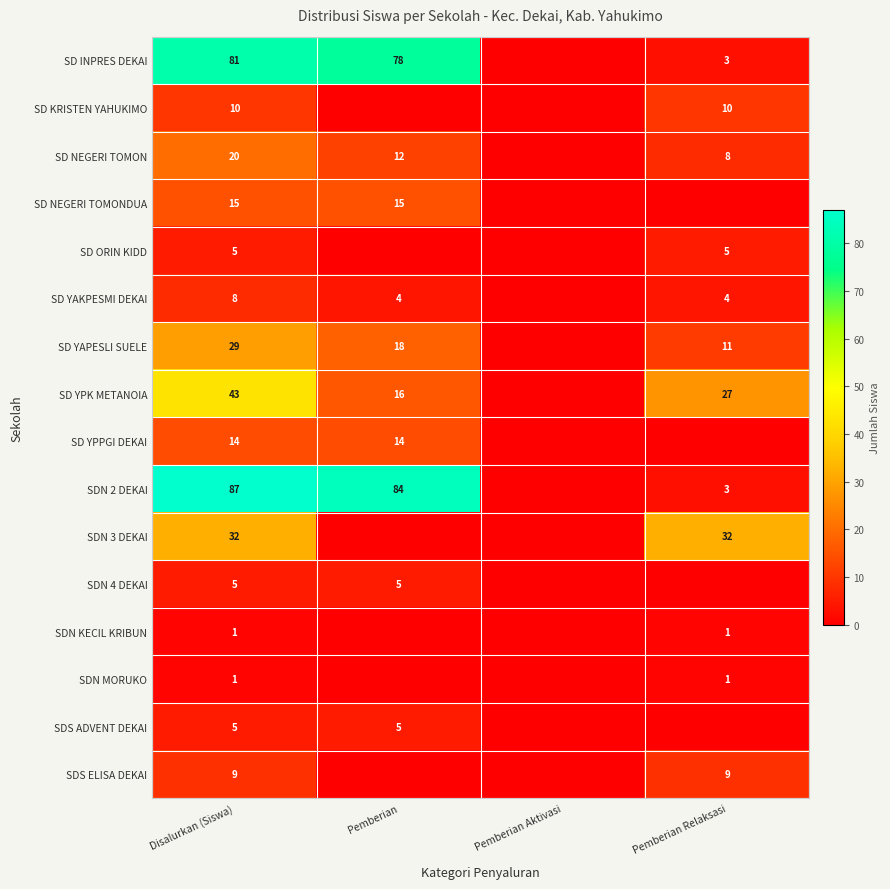

The value of SD YAKPESMI DEKAI at Pemberian Relaksasi is 1. True or false?

False